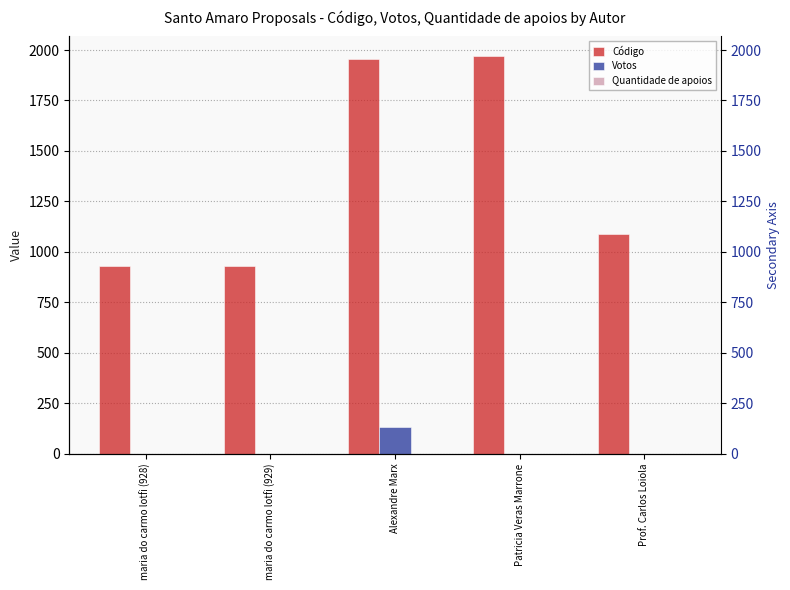

What is the sum of all Votos values?

131